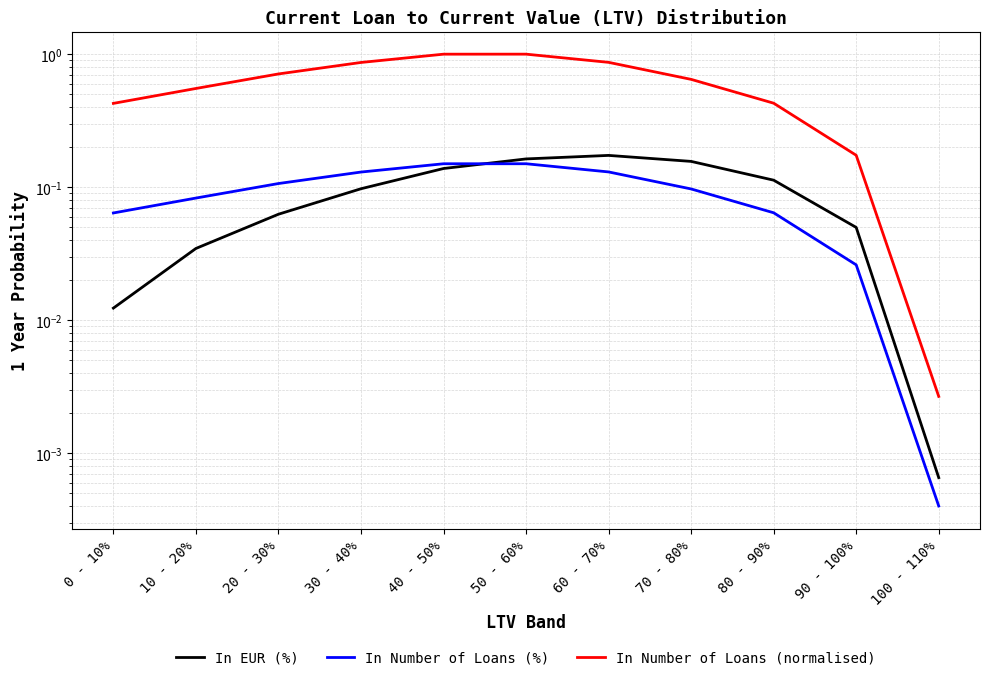

True or false: In Number of Loans (normalised) has a value of 0.6 at 80 - 90%.

False